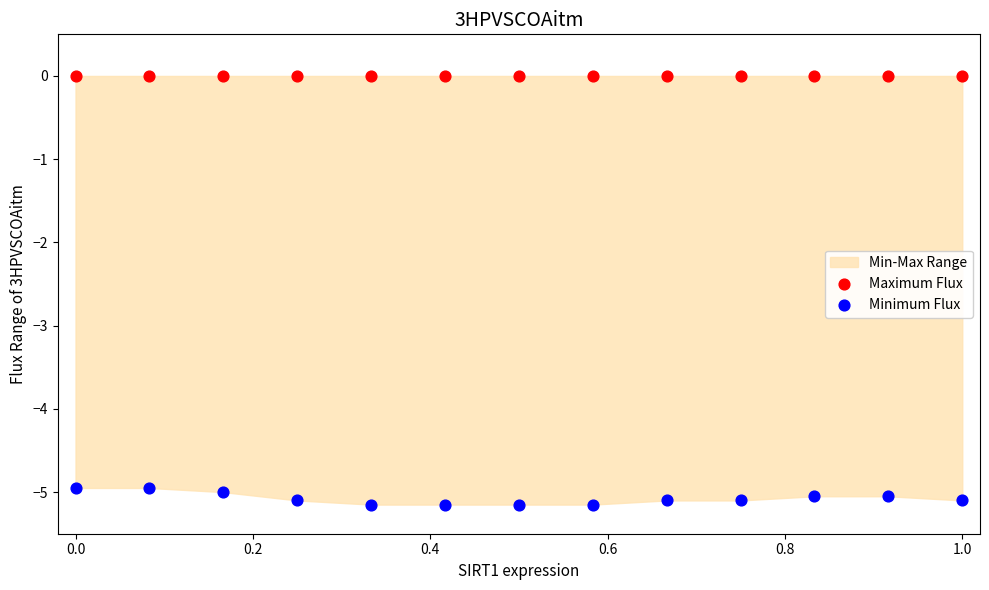

Which series contains the lowest Y value?

Minimum Flux